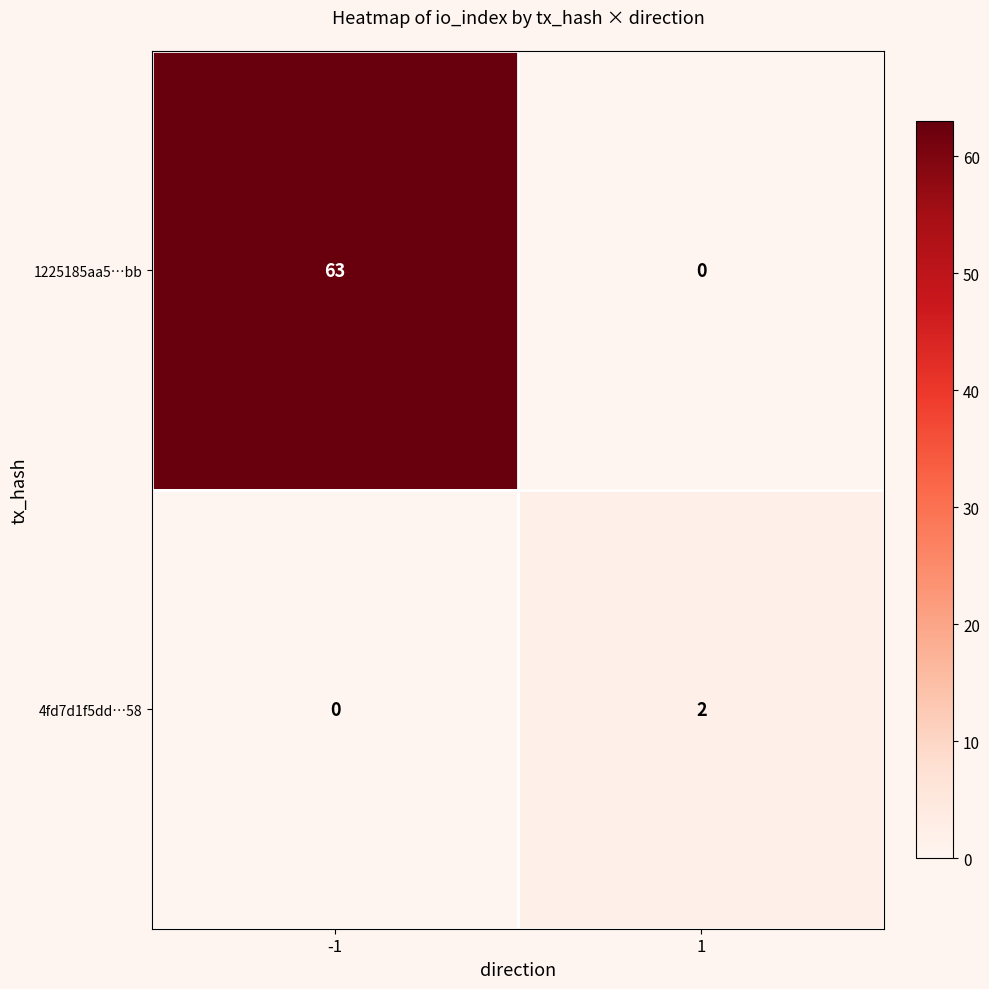

Reading left to right, transcribe all the data shown in this chart.

1225185aa5…bb: -1=63	1=0
4fd7d1f5dd…58: -1=0	1=2